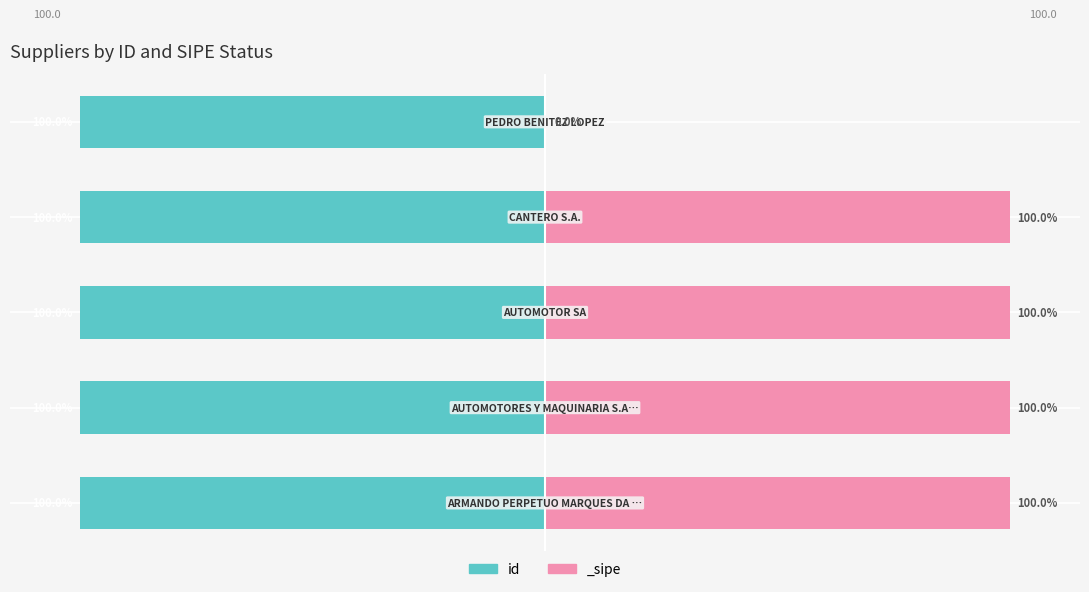

True or false: the data shows -59.1 at −100.

False